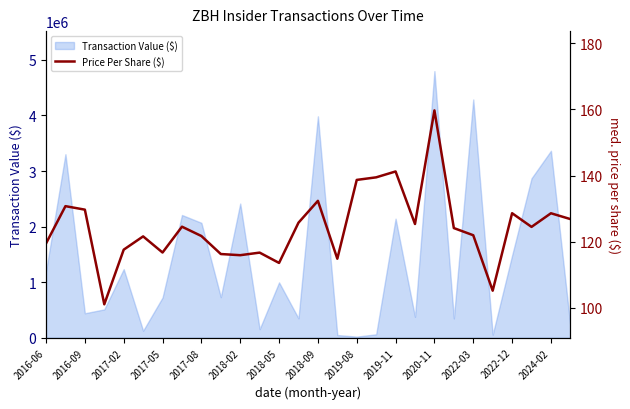

Between 2016-06 and 23, which is larger?

2016-06